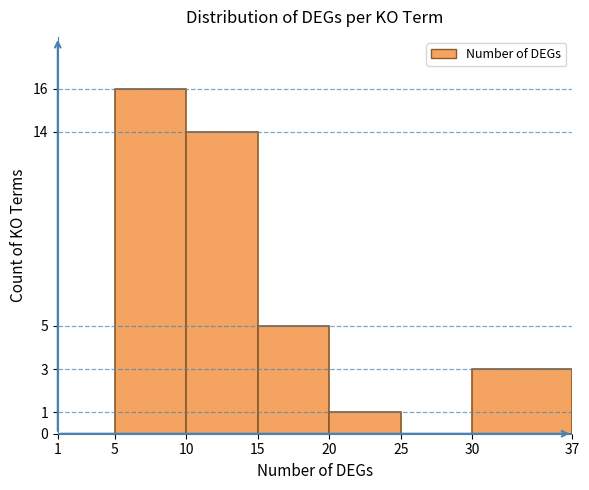

How tall is the bar that spans 30 to 37 on the x-axis? The values are not printed on the chart, so give them approximately, as read against the axis.

3